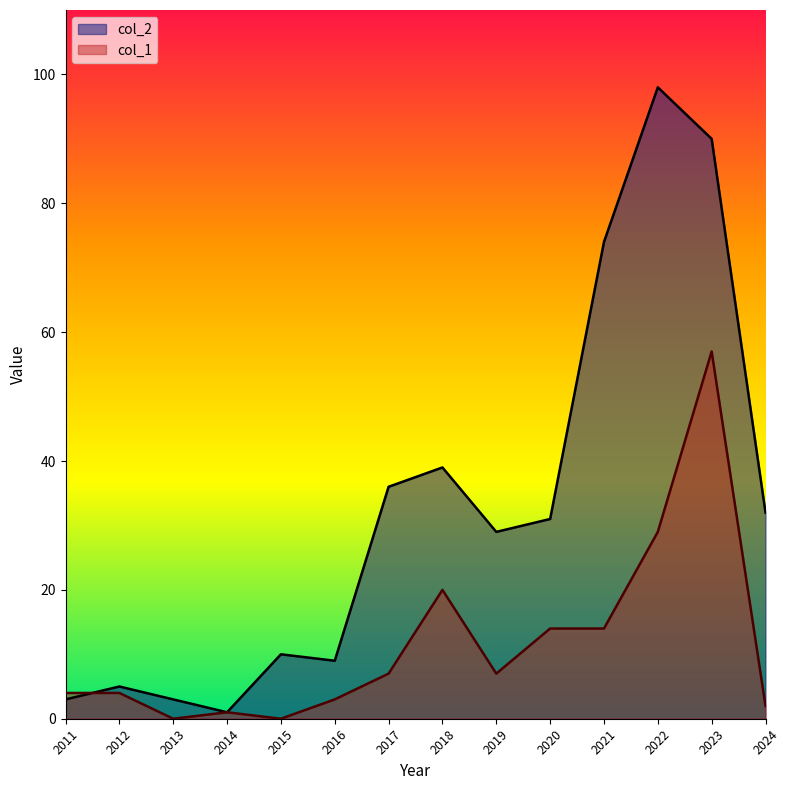

What is the sum of all col_2 values?

460